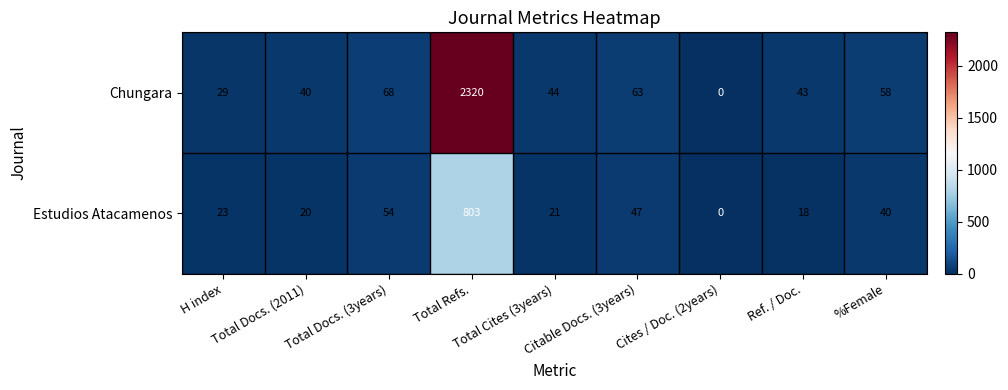

Rank the series by their maximum value, from highest to lowest.

Chungara, Estudios Atacamenos